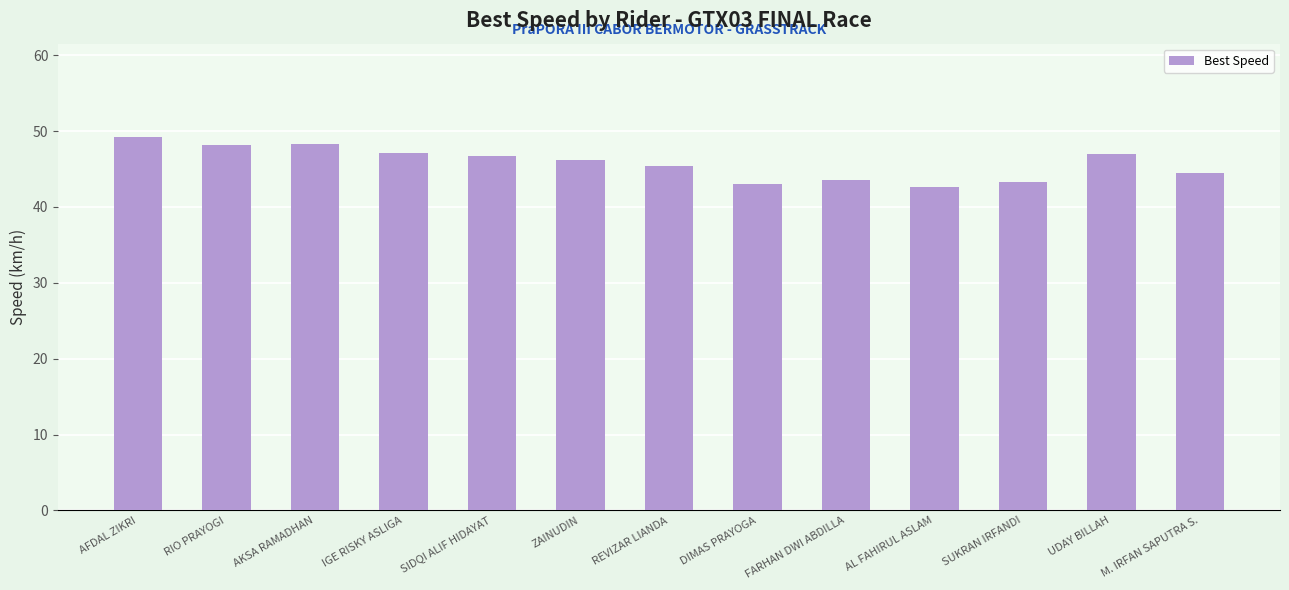

At which label does the data first exceed 46?

AFDAL ZIKRI